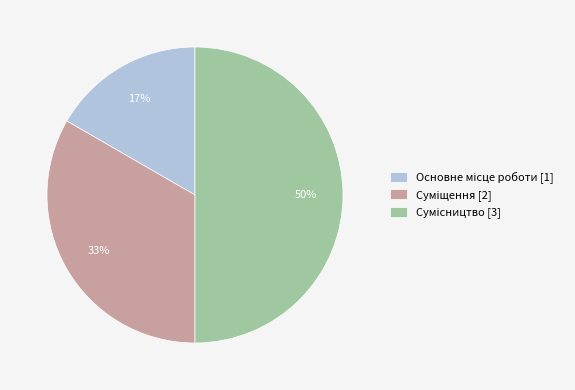

To the nearest percent, what is the average slice percentage?

33%